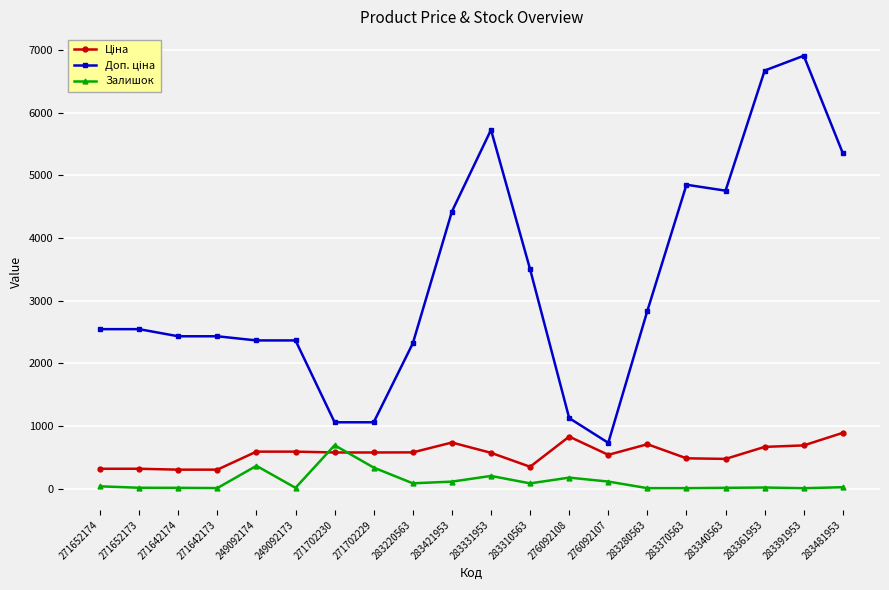

What is the maximum value shown in the chart?

6910.3